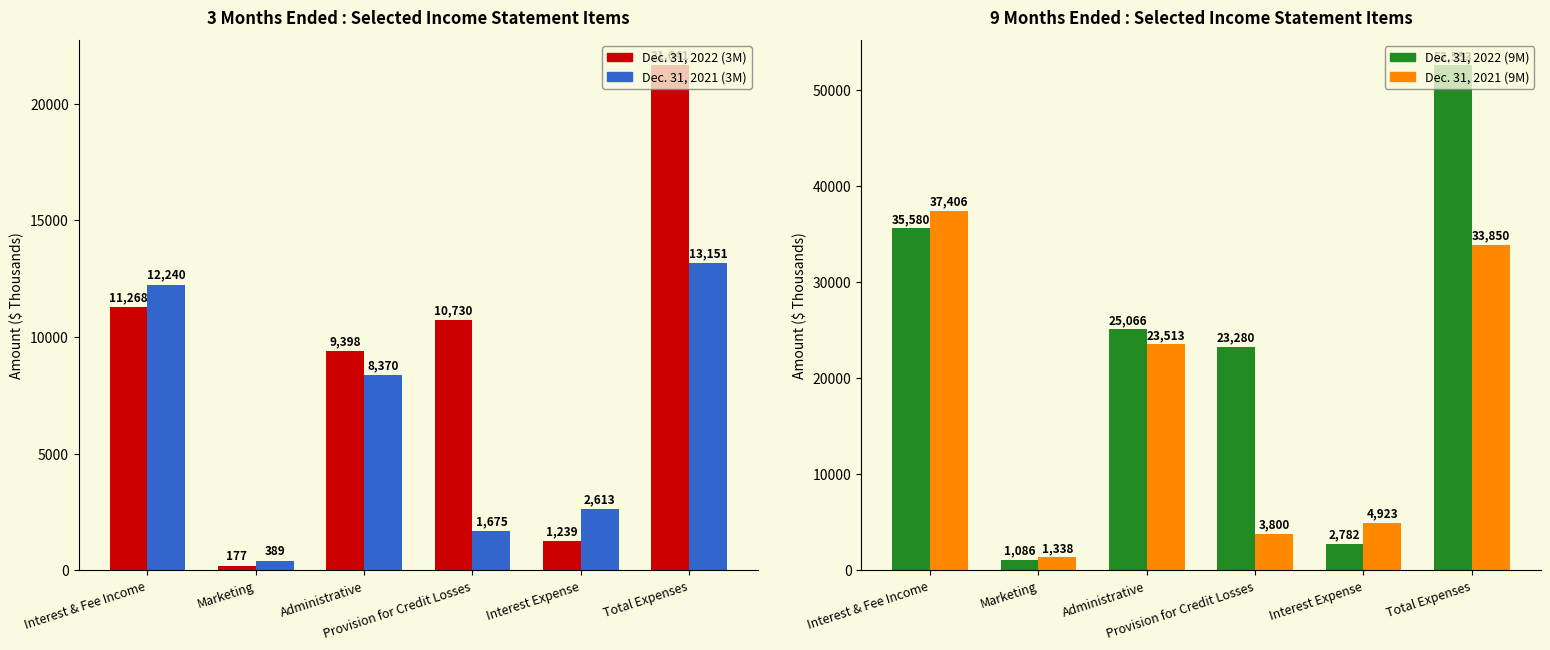

What is the label of the 3rd bar from the right?

Provision for Credit Losses